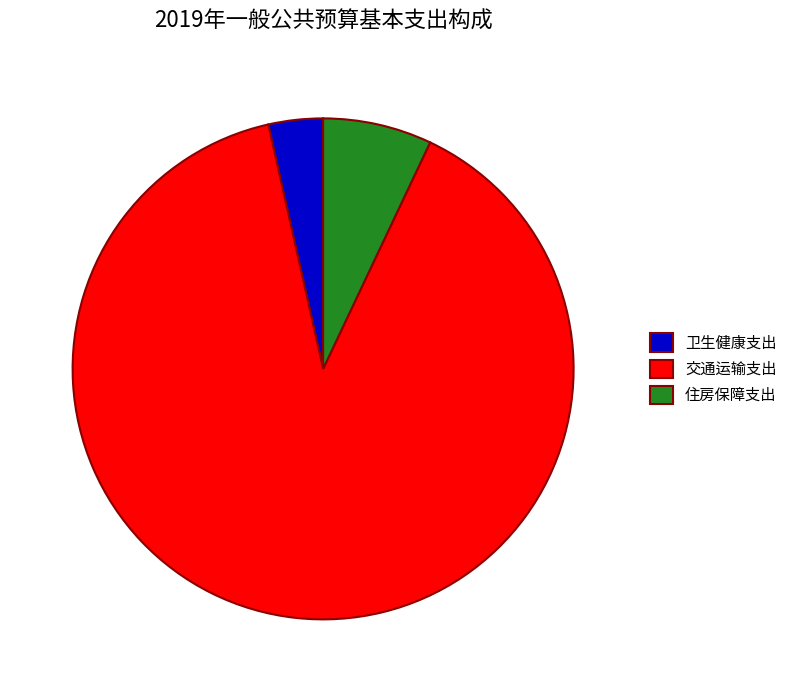

Approximately how many times larger is the value at 交通运输支出 compared to 卫生健康支出?

25.5